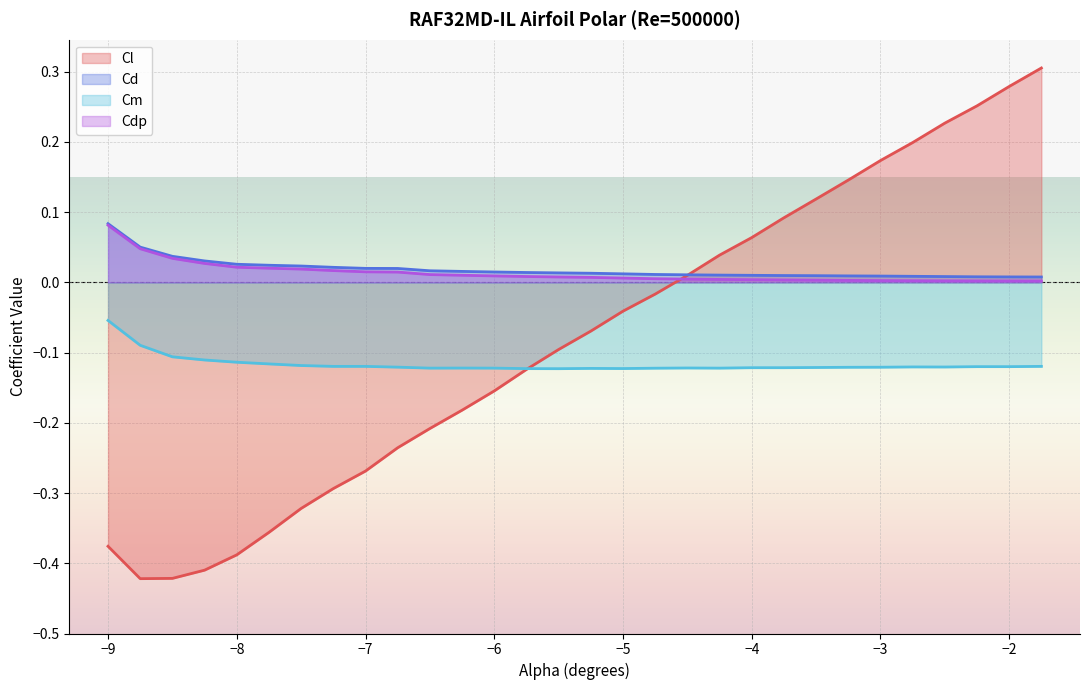

True or false: Cm and Cd cross at least once.

False